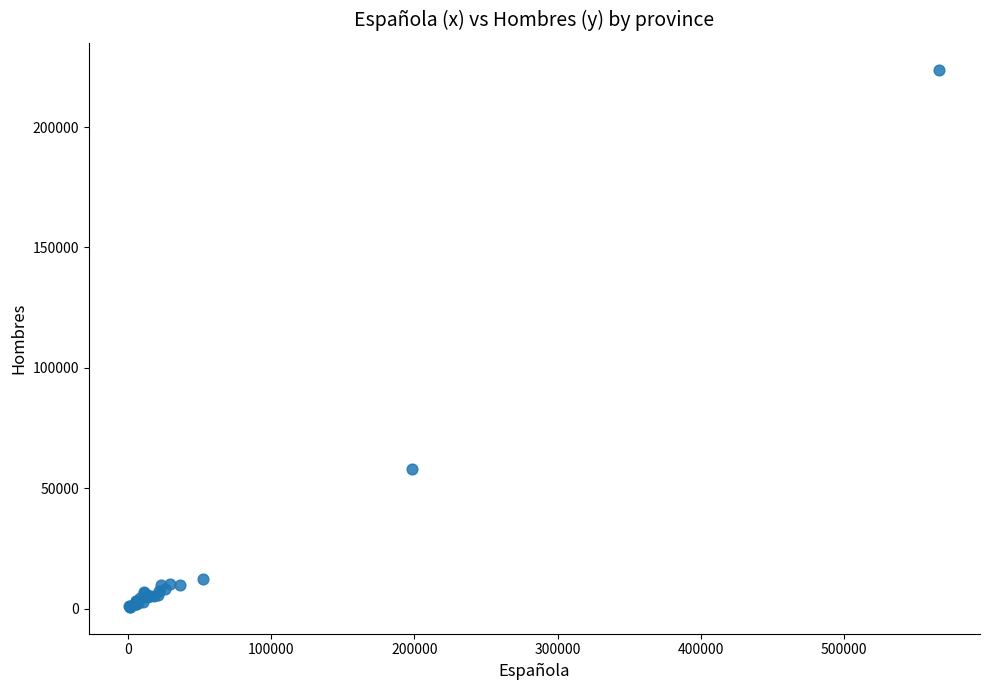

What Y value in the scatter plot is closest to 112285?

57871